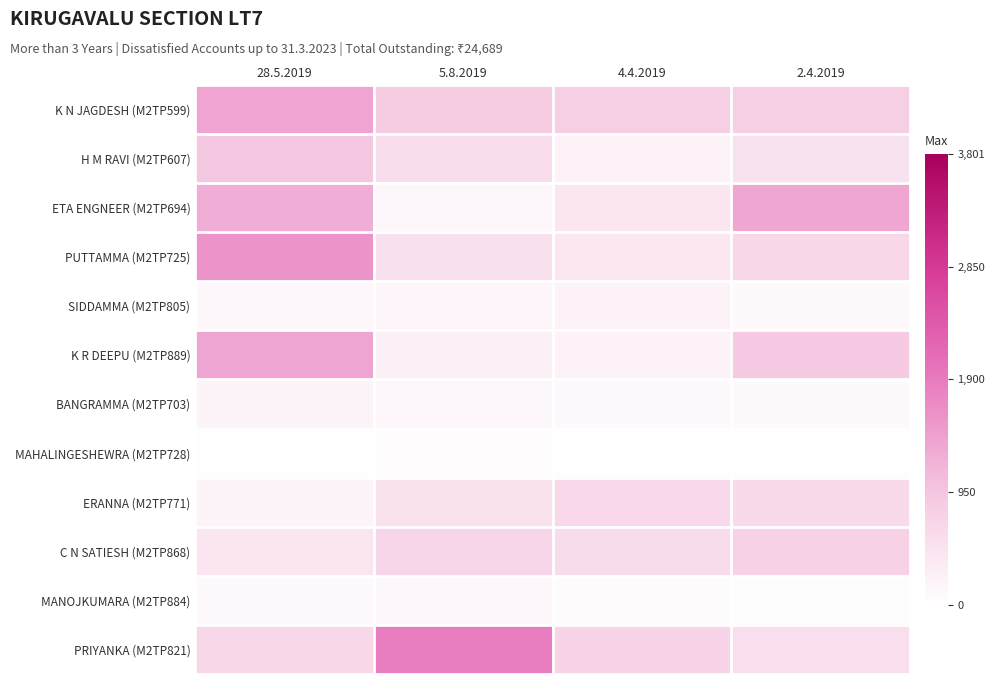

Reading left to right, list all the values displayed in this chart.

K N JAGDESH (M2TP599): 28.5.2019=1367.6	5.8.2019=853.9	4.4.2019=789.8	2.4.2019=789.8
H M RAVI (M2TP607): 28.5.2019=914.7	5.8.2019=563.9	4.4.2019=222.5	2.4.2019=485.9
ETA ENGNEER (M2TP694): 28.5.2019=1269.3	5.8.2019=137.1	4.4.2019=426.2	2.4.2019=1337.4
PUTTAMMA (M2TP725): 28.5.2019=1596.0	5.8.2019=508.9	4.4.2019=386.8	2.4.2019=663.2
SIDDAMMA (M2TP805): 28.5.2019=131.2	5.8.2019=172.0	4.4.2019=215.3	2.4.2019=83.5
K R DEEPU (M2TP889): 28.5.2019=1366.0	5.8.2019=246.1	4.4.2019=217.4	2.4.2019=889.4
BANGRAMMA (M2TP703): 28.5.2019=178.7	5.8.2019=120.6	4.4.2019=96.7	2.4.2019=83.1
MAHALINGESHEWRA (M2TP728): 28.5.2019=15.7	5.8.2019=47.3	4.4.2019=29.2	2.4.2019=16.8
ERANNA (M2TP771): 28.5.2019=179.9	5.8.2019=497.1	4.4.2019=649.9	2.4.2019=611.1
C N SATIESH (M2TP868): 28.5.2019=416.6	5.8.2019=675.3	4.4.2019=583.2	2.4.2019=748.0
MANOJKUMARA (M2TP884): 28.5.2019=94.3	5.8.2019=131.2	4.4.2019=69.6	2.4.2019=30.8
PRIYANKA (M2TP821): 28.5.2019=657.1	5.8.2019=1869.8	4.4.2019=722.2	2.4.2019=530.9